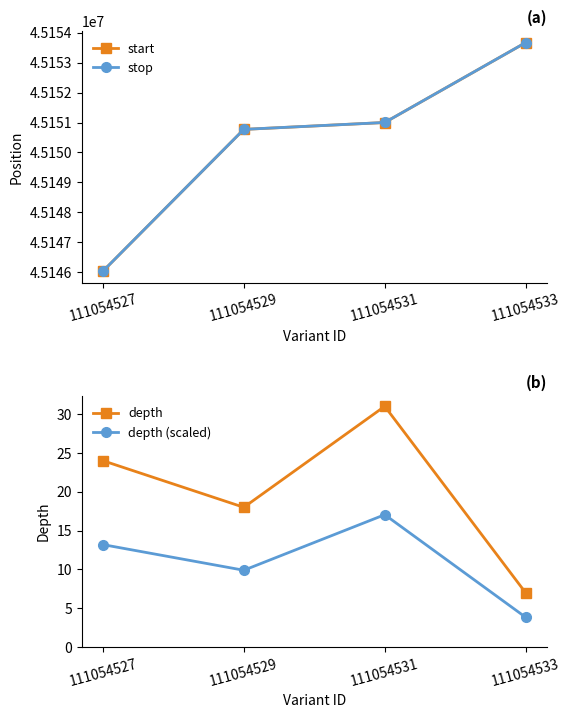

At which category does depth reach its first local valley?

111054529